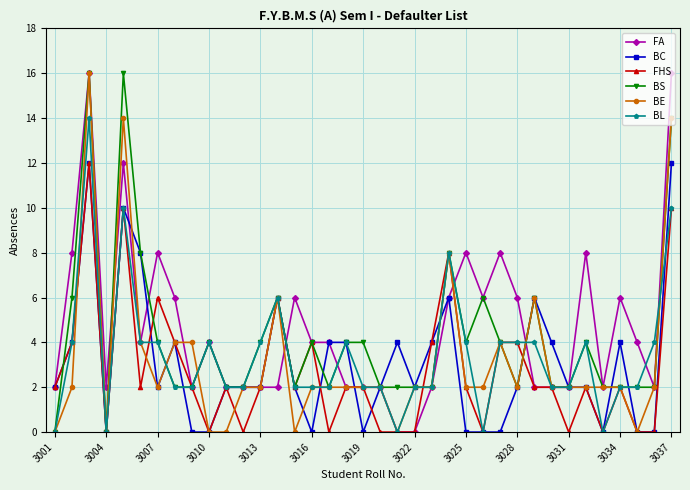

What is the greatest value displayed?

16